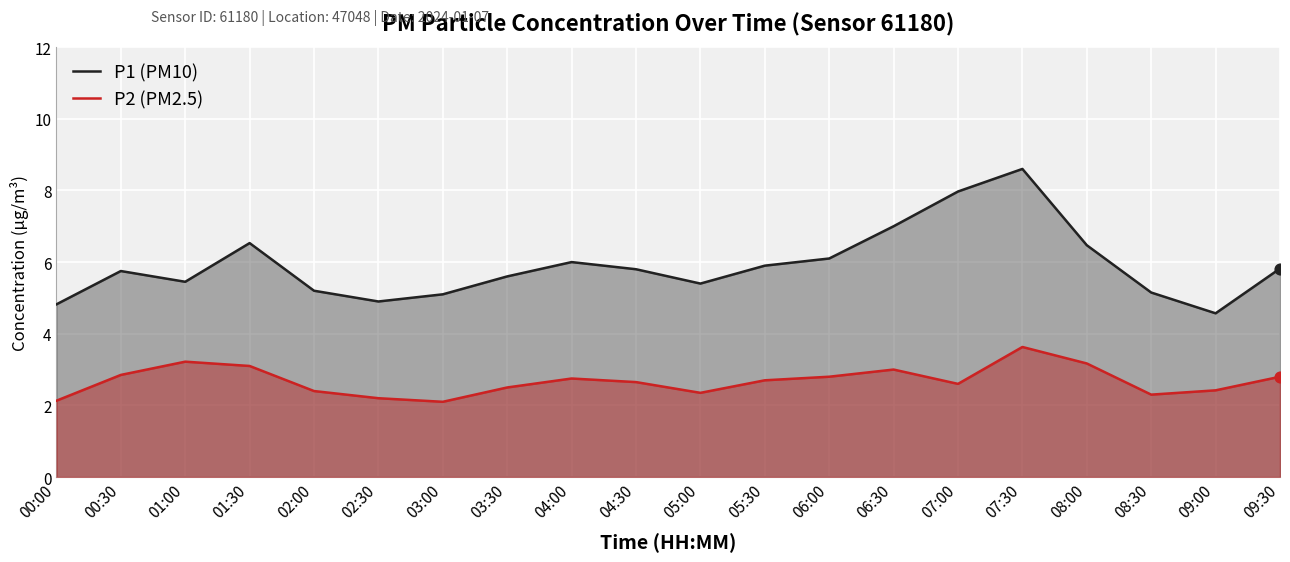

Which series contains the lowest Y value?

P2 (PM2.5)